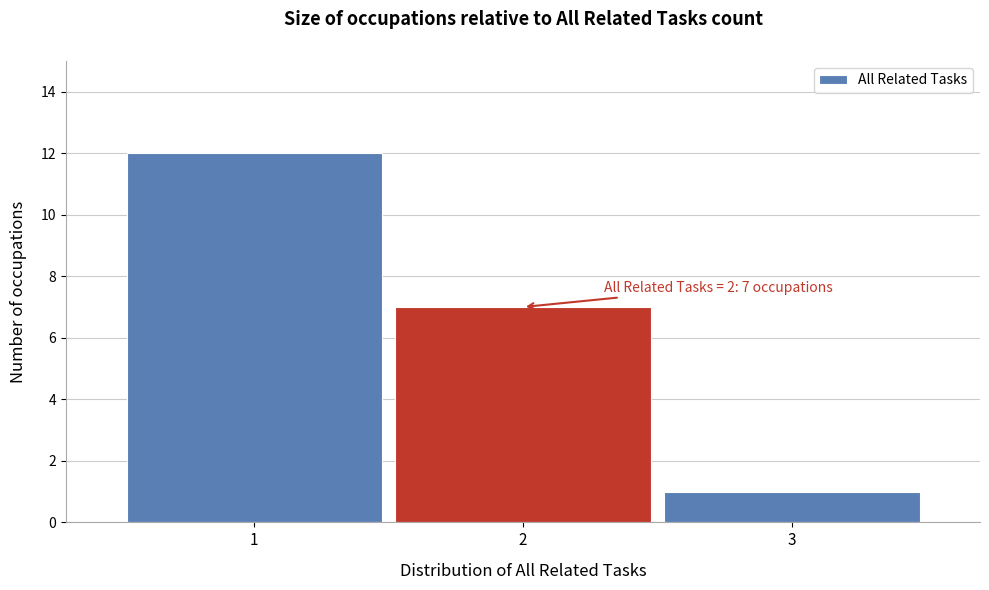

Over which range of the x-axis is the bar tallest?

0.5 to 1.5